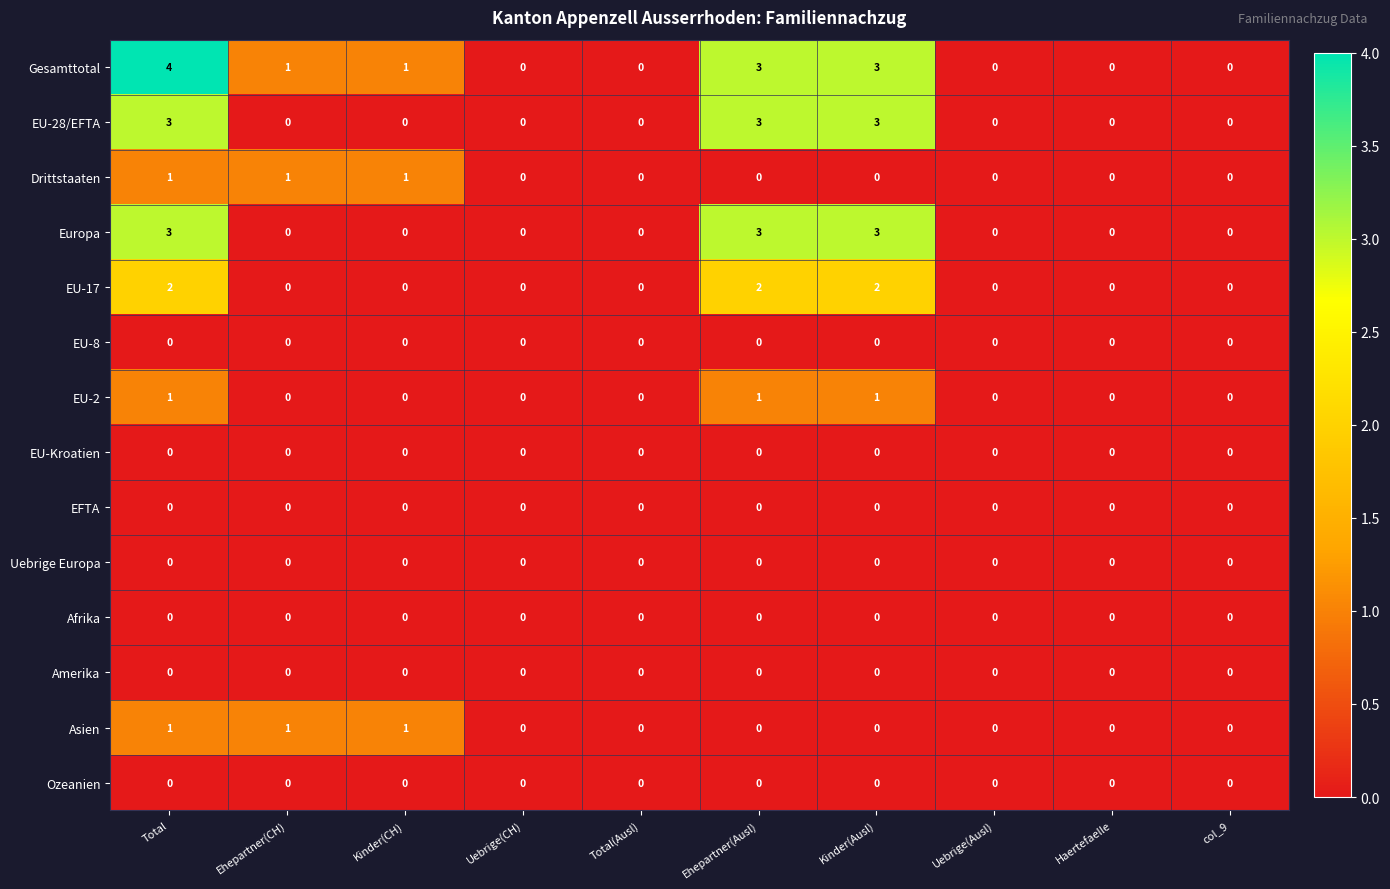

The Gesamttotal series shows -2 at Haertefaelle. True or false?

False